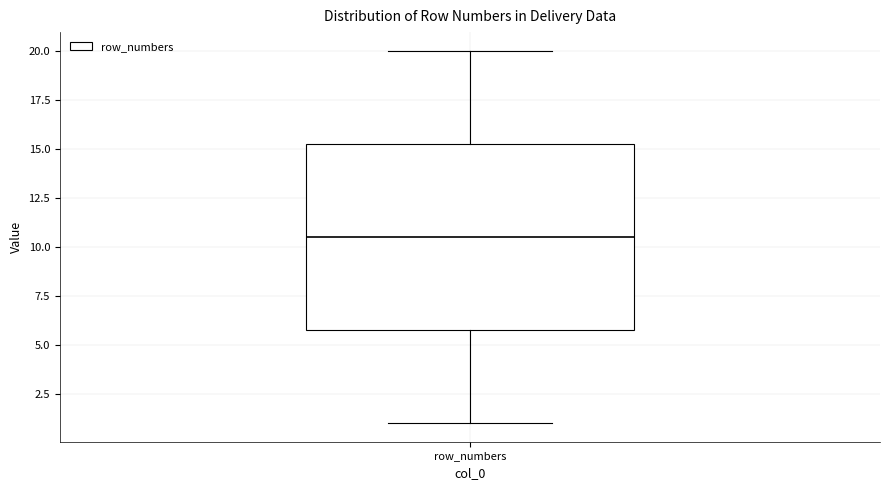

Transcribe this box plot: give where the median line is, the range the box spans, and where the two whiskers end, as read against the y-axis. The values are not printed on the chart, so give them approximately, as read against the axis.

median 10.5, box 6.0 to 15.5, whiskers 1.0 to 20.0